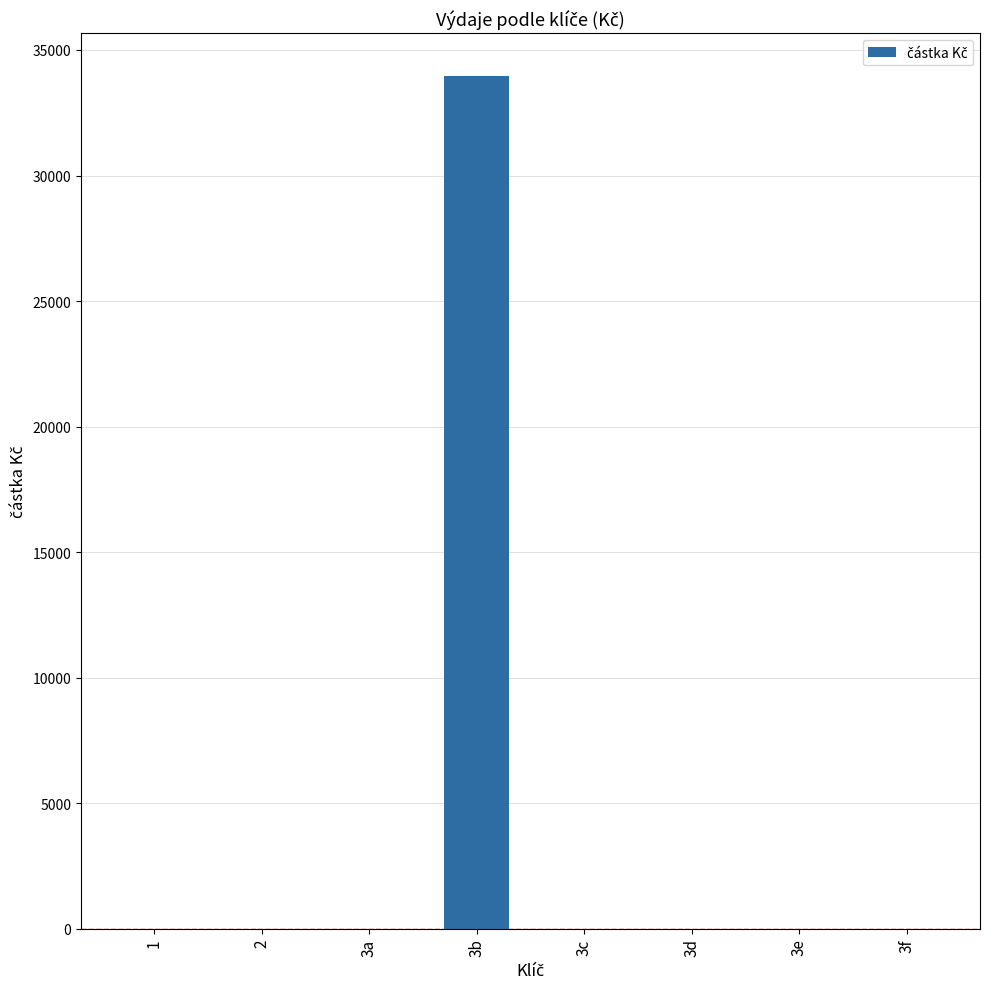

Which category has the highest value across all series?

3b